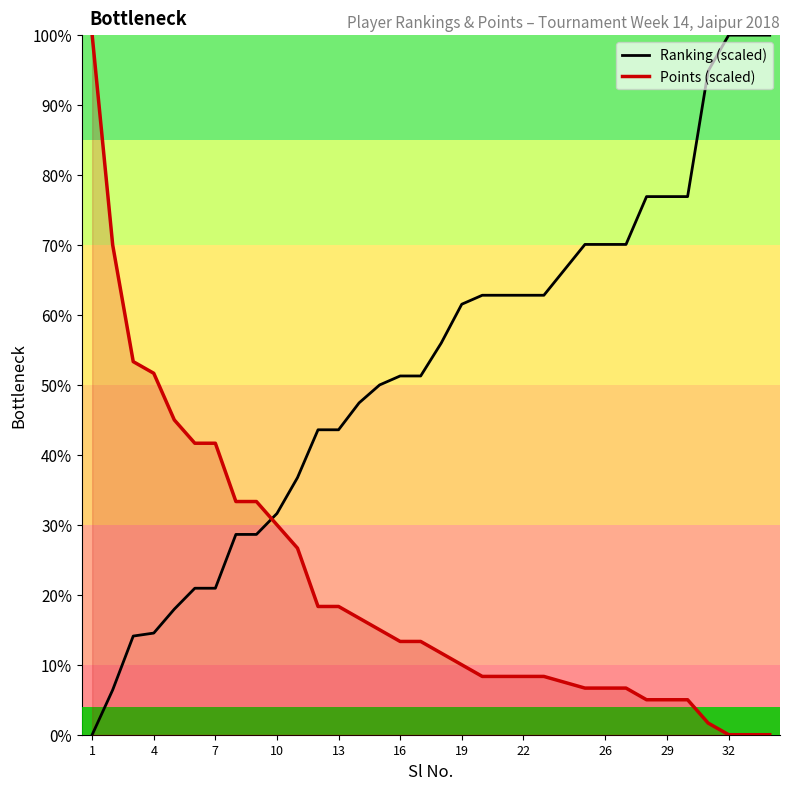

What is the maximum value for Ranking (scaled)?

100.0